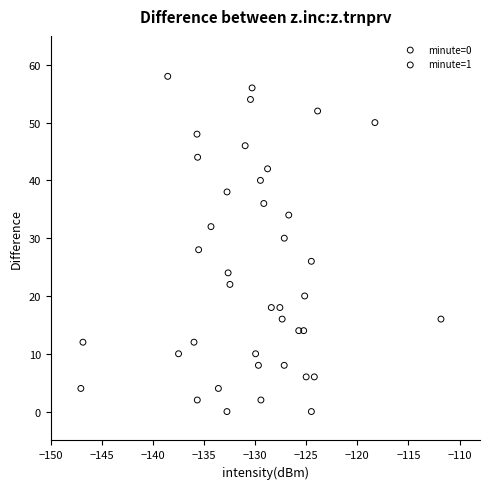

Which series has the widest spread of Y values?

minute=0